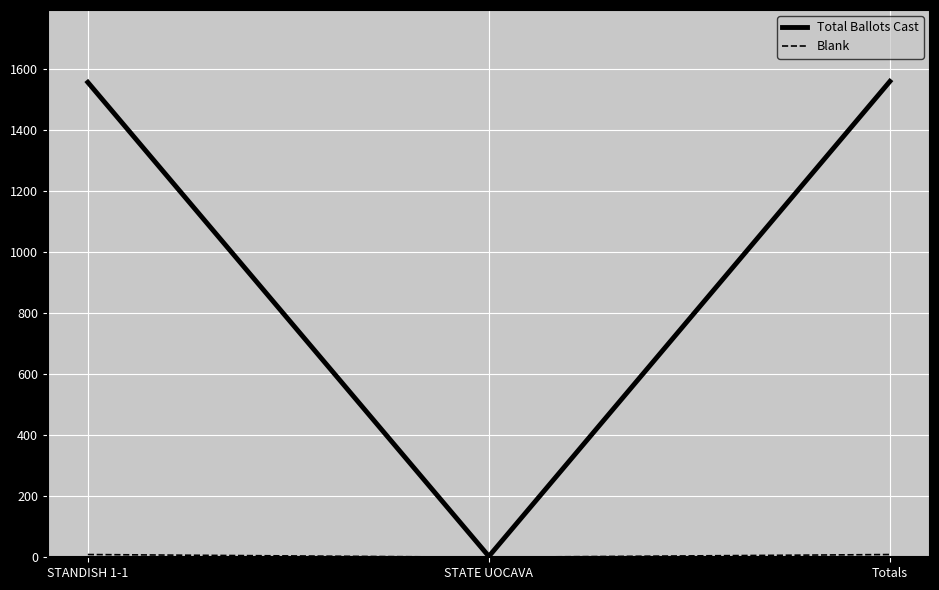

What is the maximum value shown in the chart?

1560